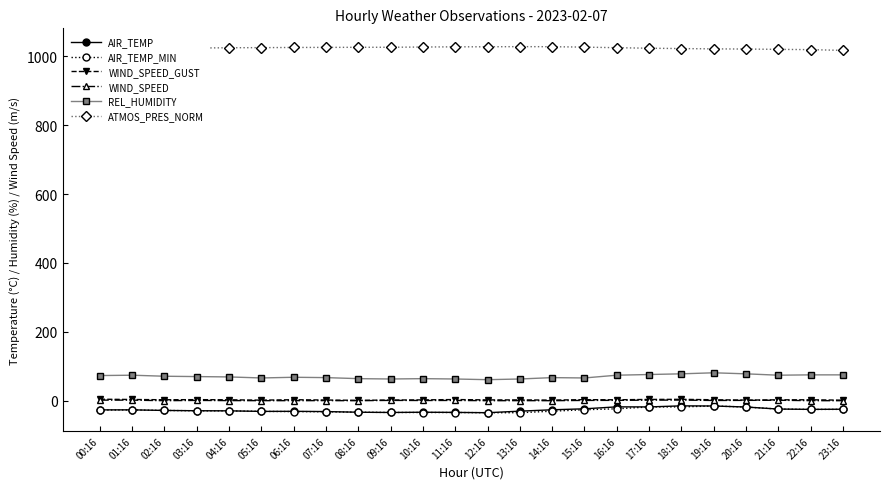

What is the label of the 21st point from the left?

20:16